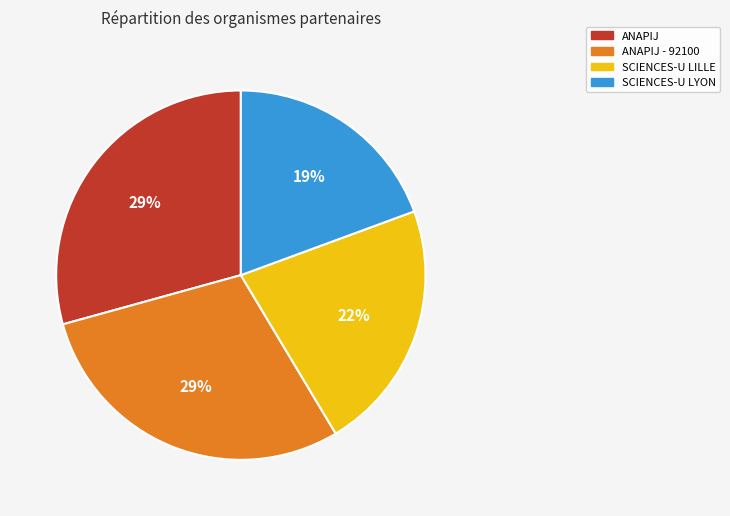

Is the sum of SCIENCES-U LILLE and SCIENCES-U LYON greater than half?

No